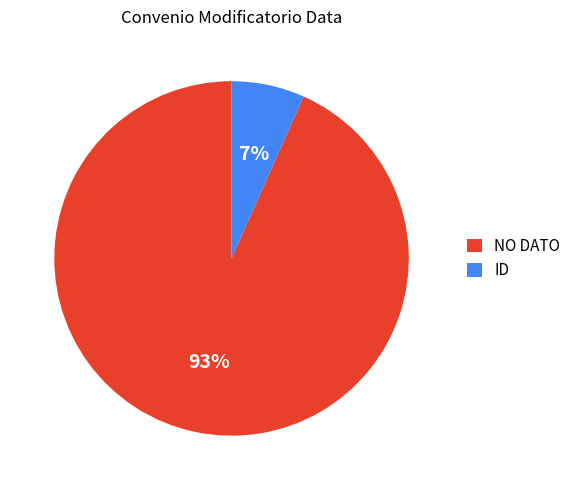

Which category has the biggest portion of the pie?

NO DATO